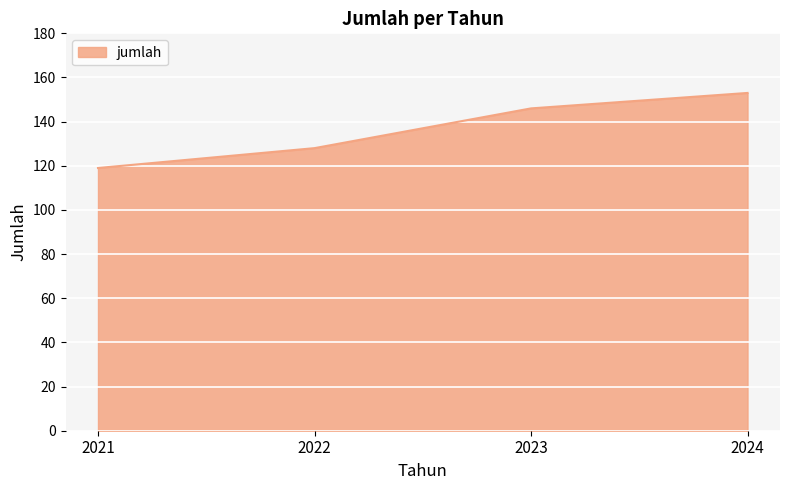

What is the sum of all values?

546